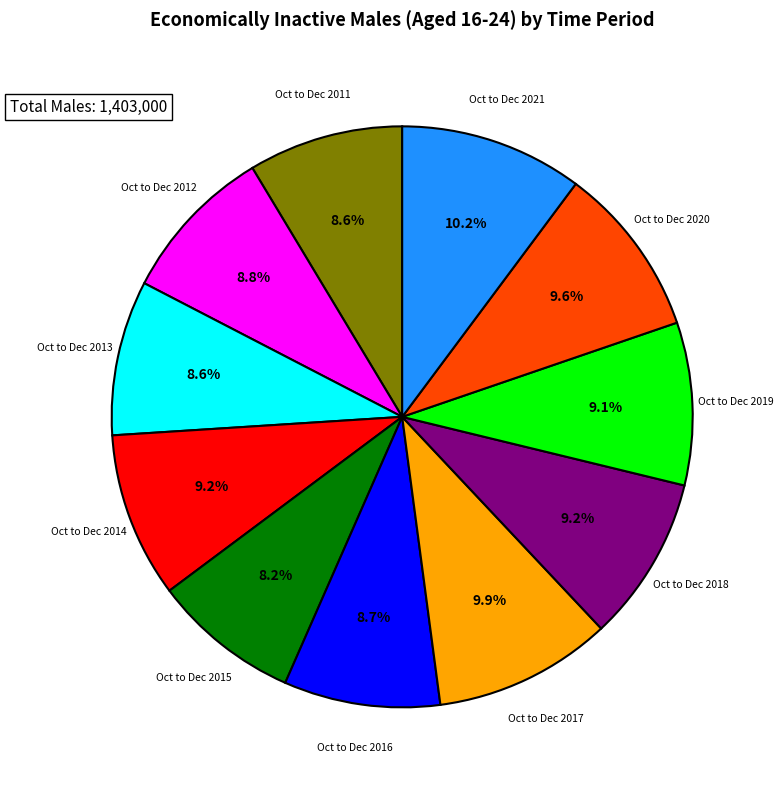

Approximately how many times larger is the value at Oct to Dec 2015 compared to Oct to Dec 2012?

0.9